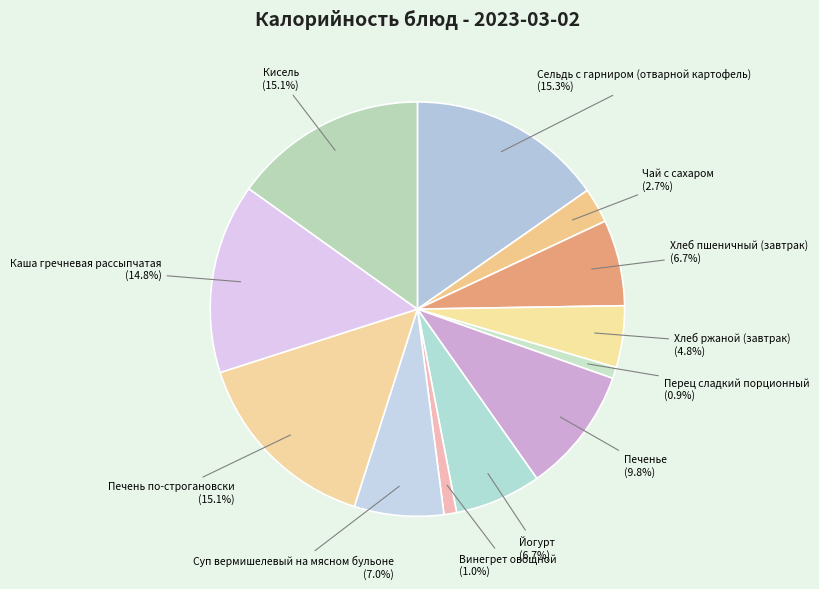

Is there any slice that represents more than half of the pie?

No